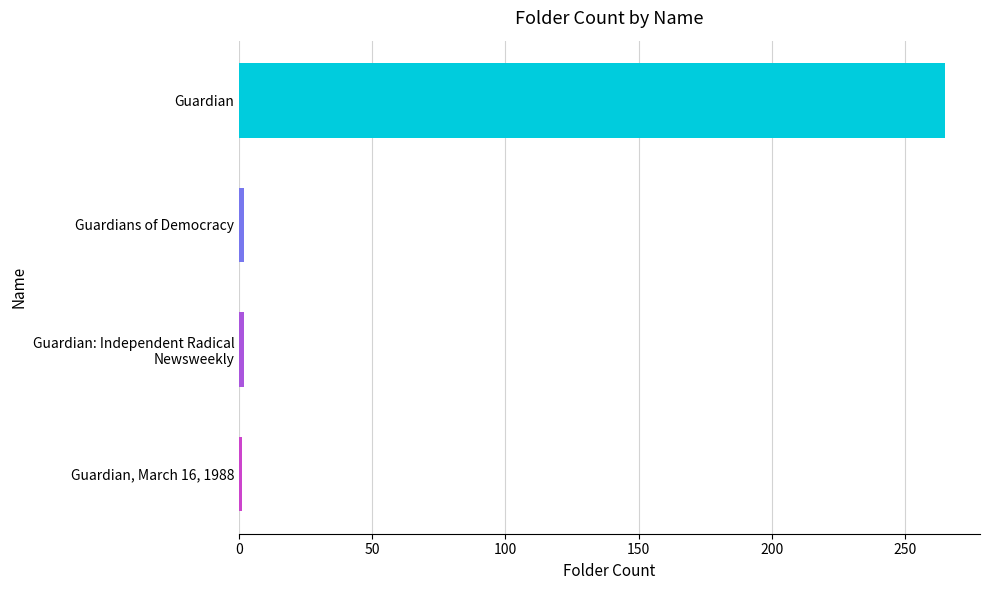

What is the sum of all values?

270